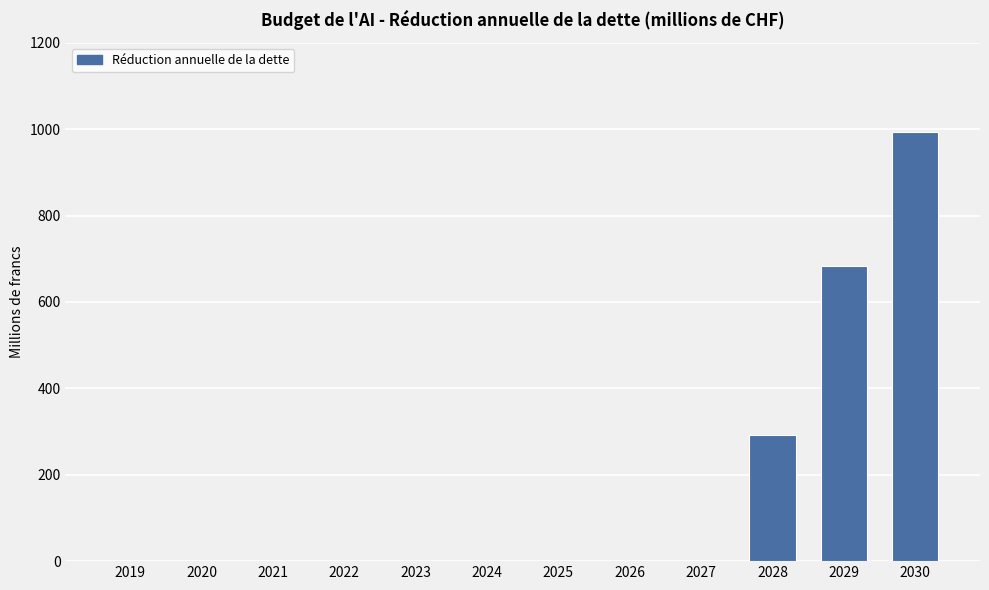

Count the number of categories in the chart.

12